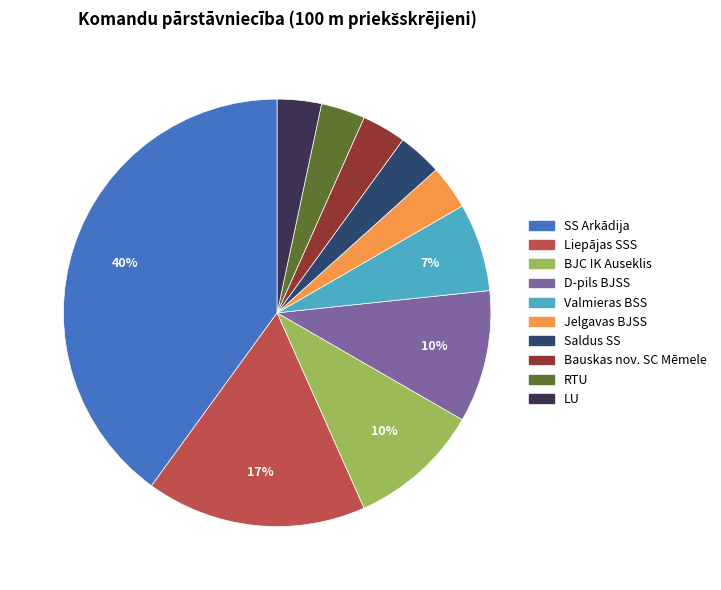

Do BJC IK Auseklis and Bauskas nov. SC Mēmele together represent more than half of the pie?

No